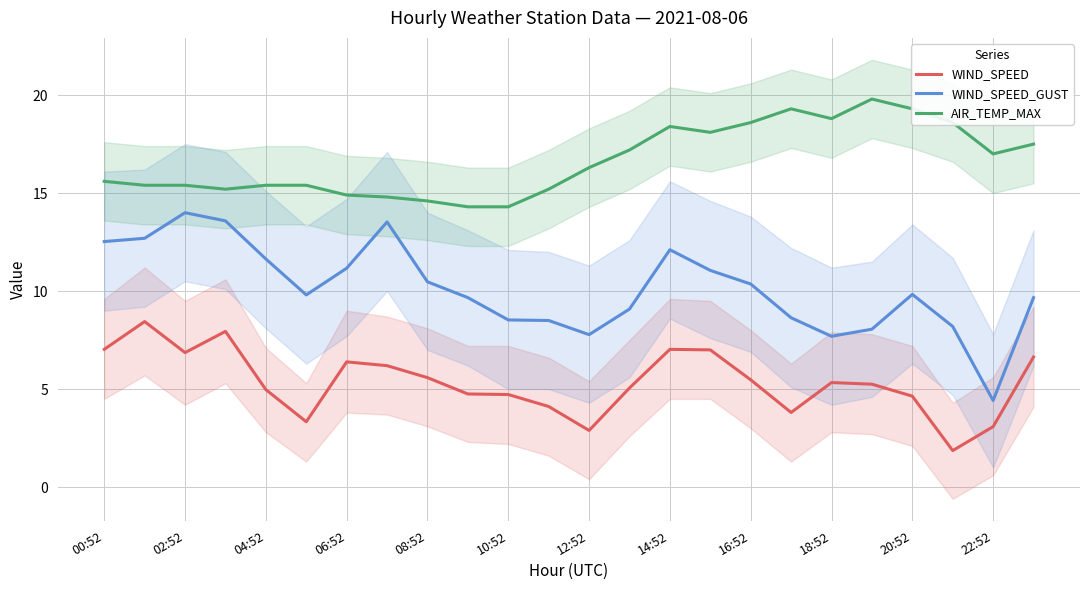

Is it true that WIND_SPEED_GUST equals 4.4 at 22:52?

True